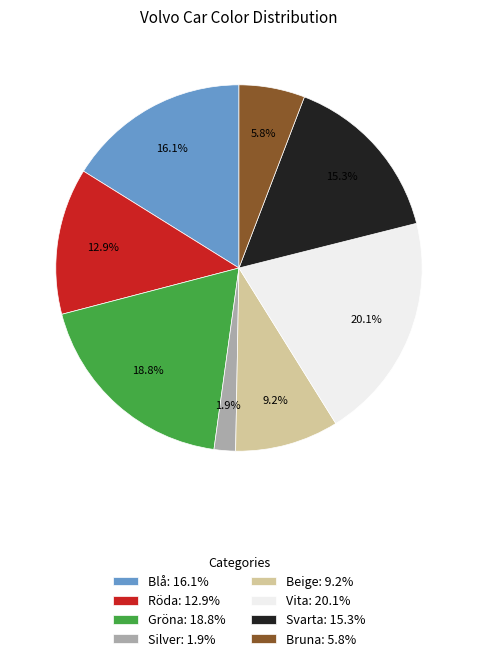

Count the number of slices in the pie.

8